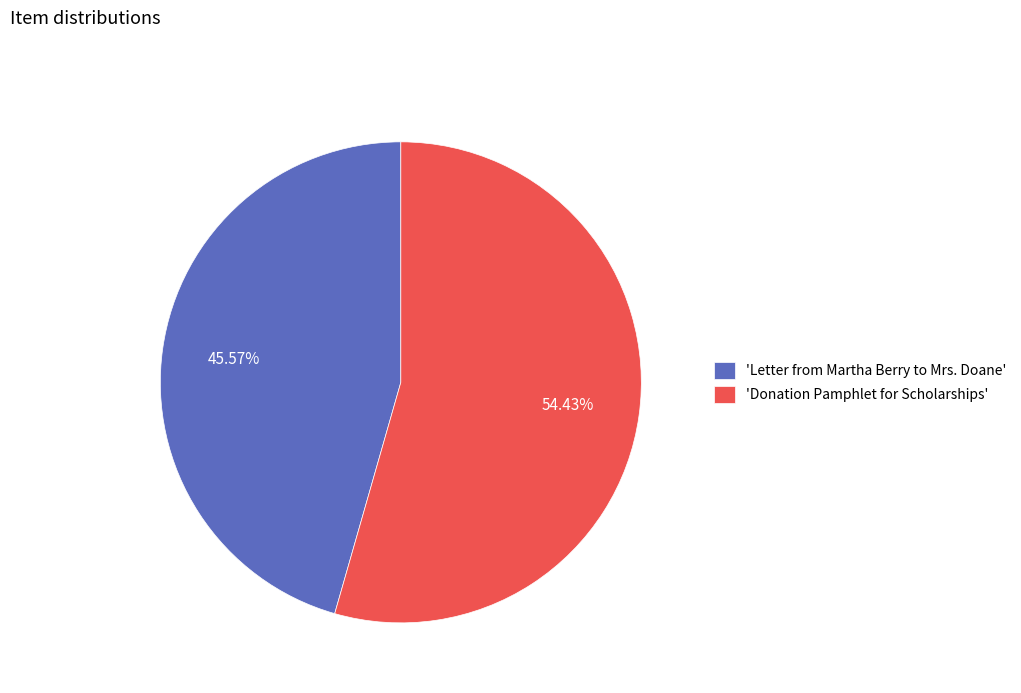

Rank the categories by value from lowest to highest.

'Letter from Martha Berry to Mrs. Doane', 'Donation Pamphlet for Scholarships'